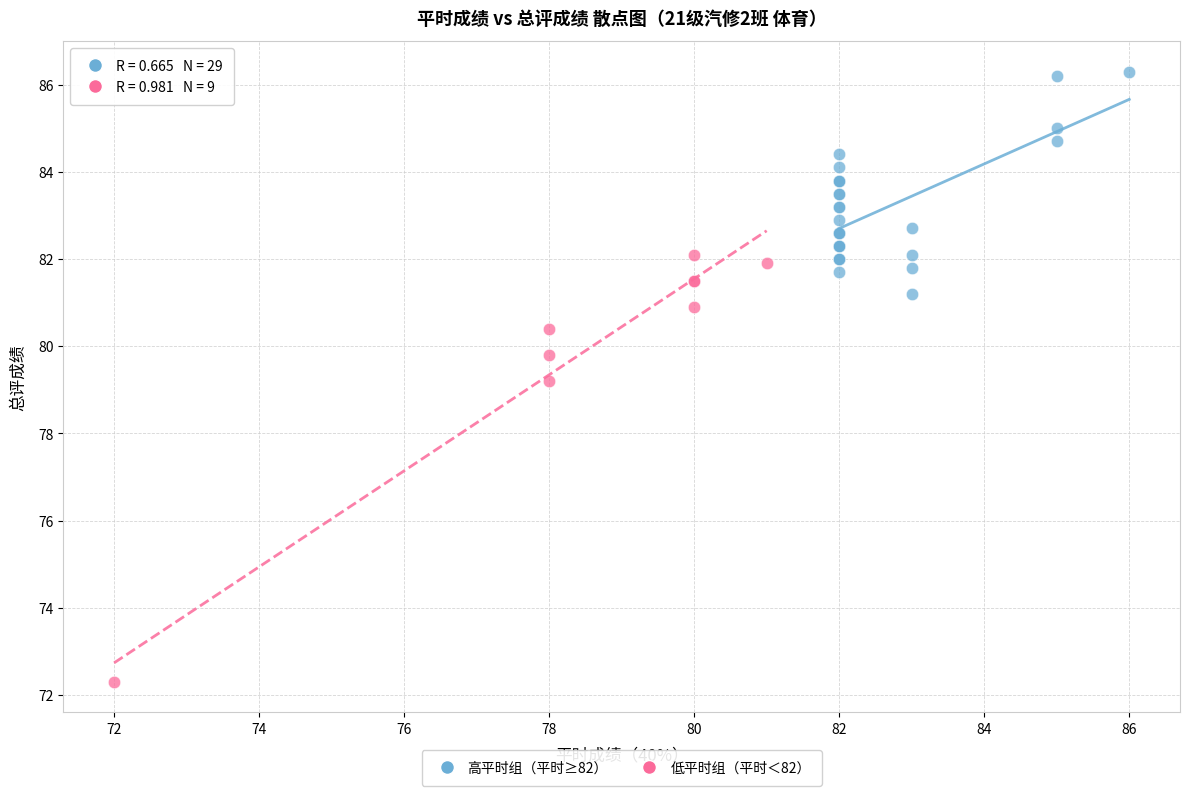

What are all the series names shown in the legend?

高平时组（平时≥82）, 低平时组（平时＜82）